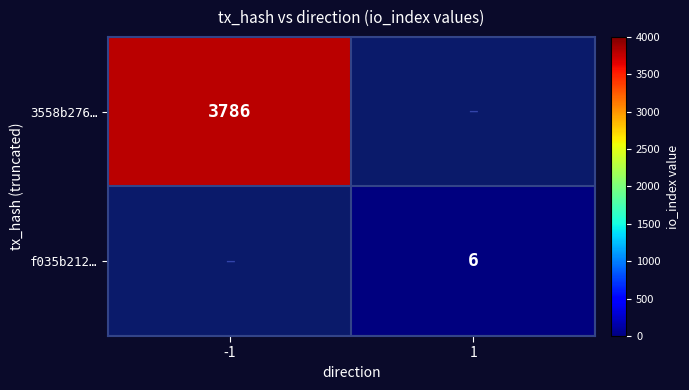

The f035b212… series shows 6 at 1. True or false?

True